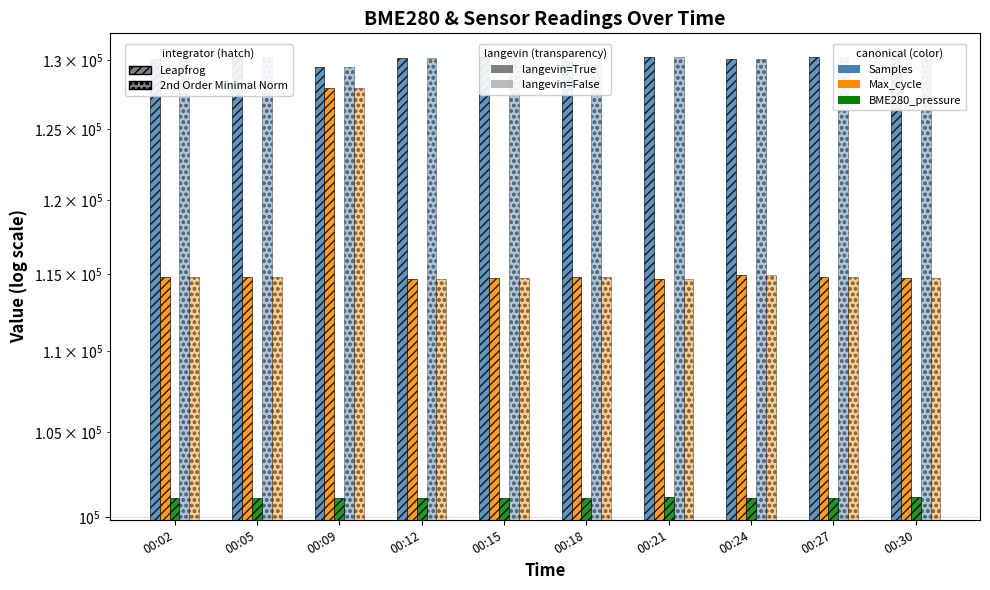

What is the difference between the highest and lowest values at 00:24?

28935.4